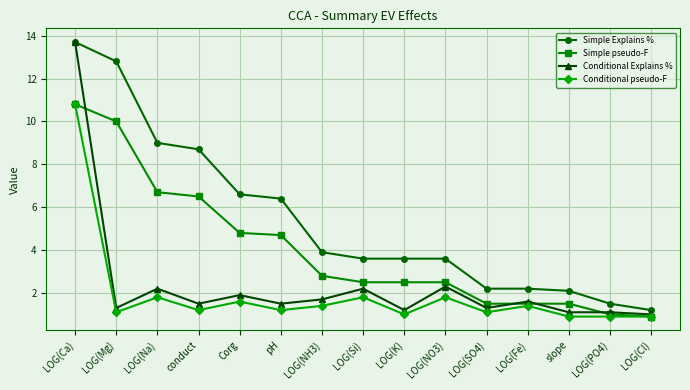

Does the chart have visible grid lines?

Yes